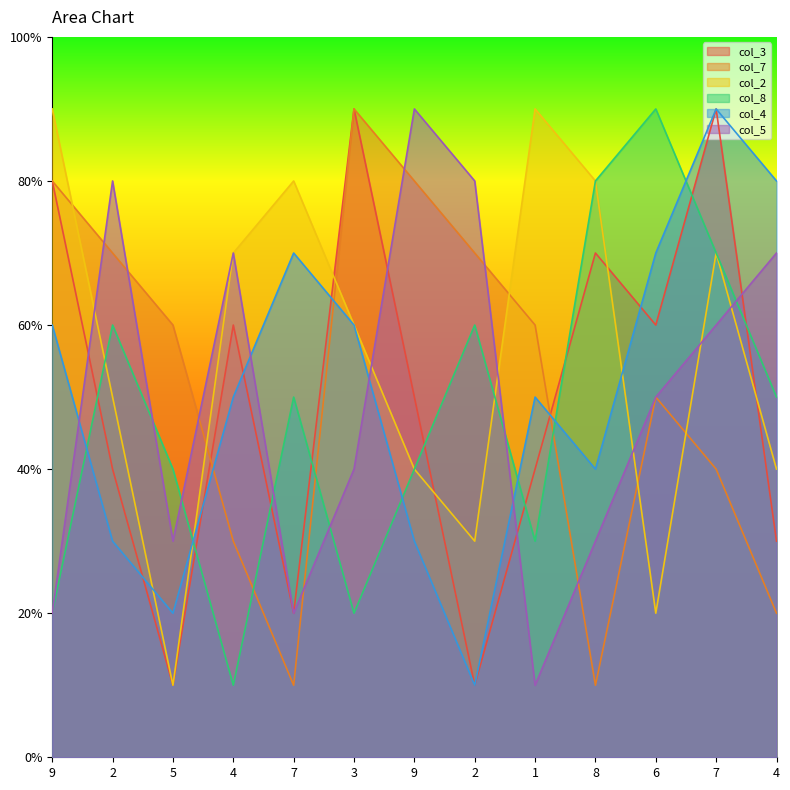

What is the highest value of the col_4 series?

9